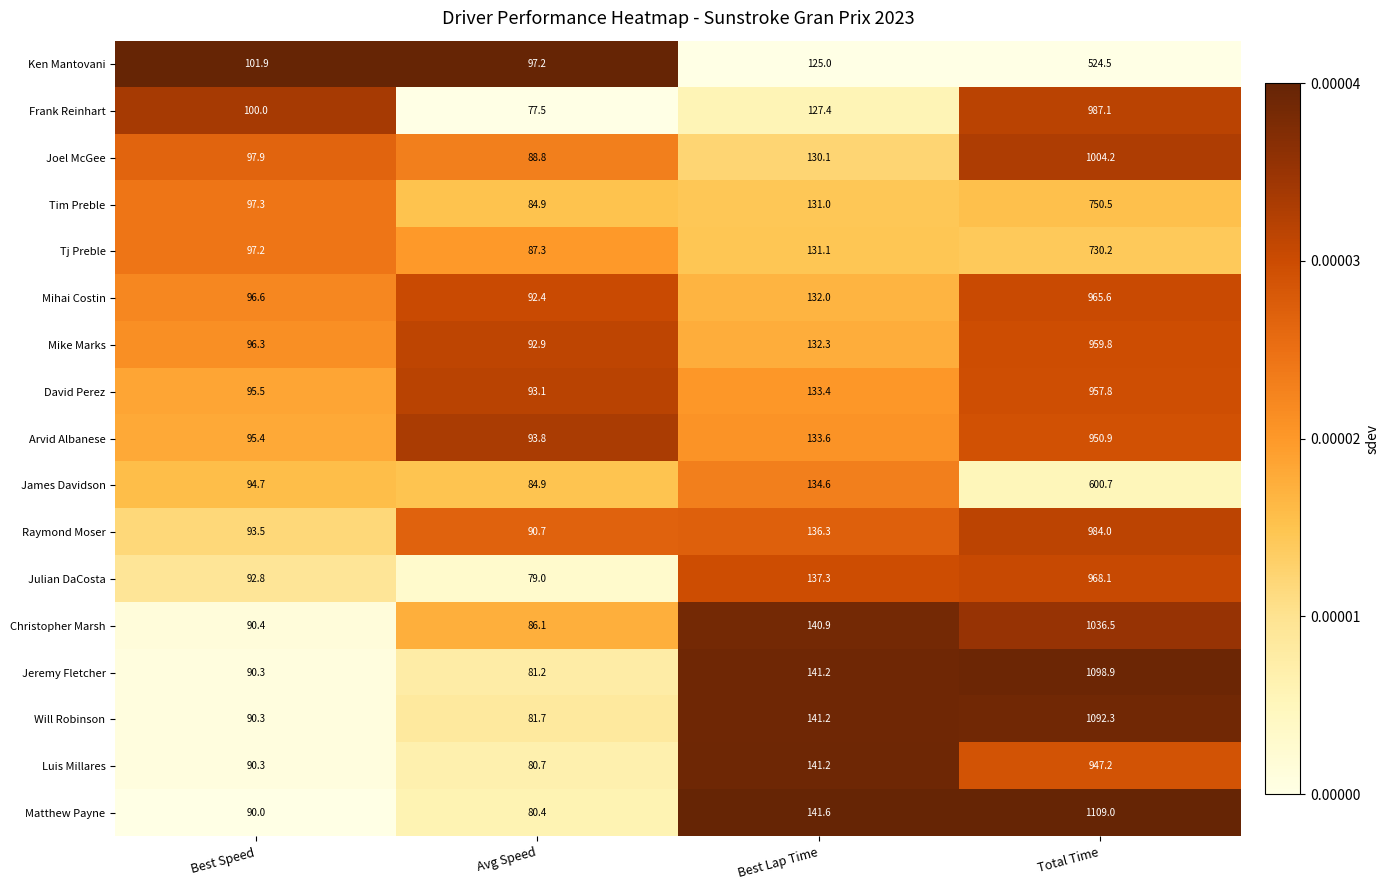

Between Best Speed and Avg Speed, which series saw the biggest shift?

Frank Reinhart